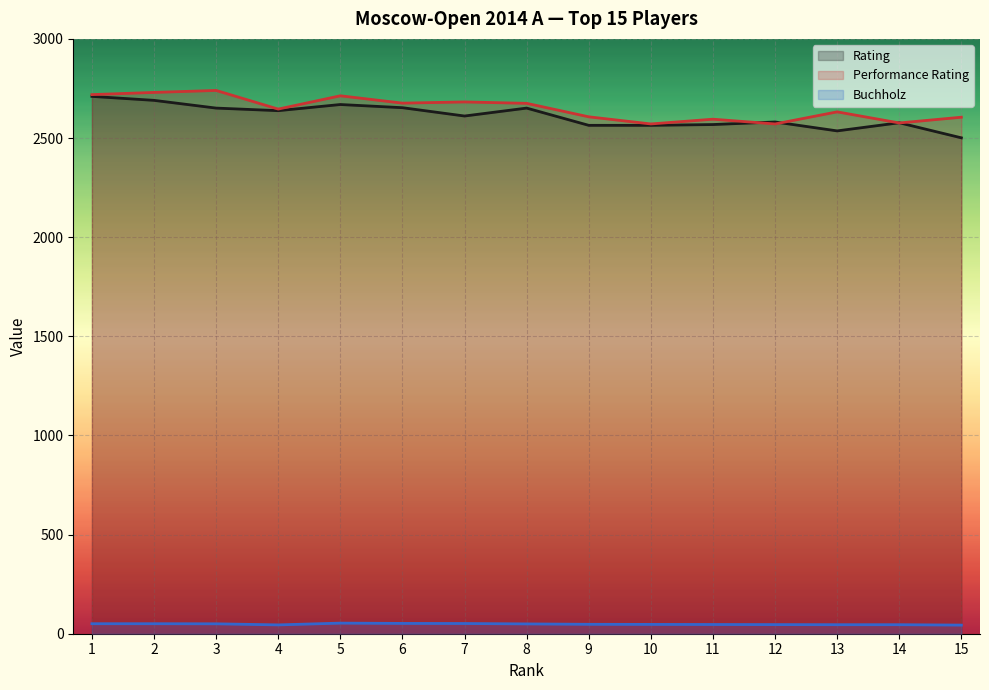

What is the highest value of the Performance Rating series?

2740.0